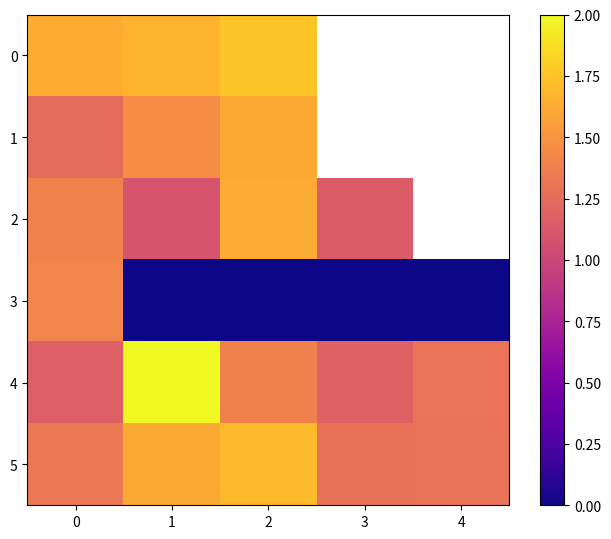

Is the value of 2 at 4 greater than the value of 0 at 3?

No